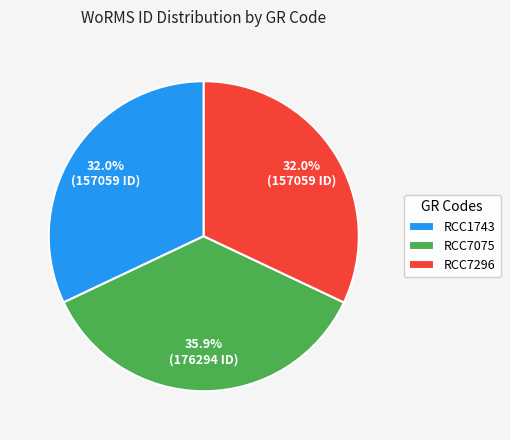

How many slices are in this pie chart?

3